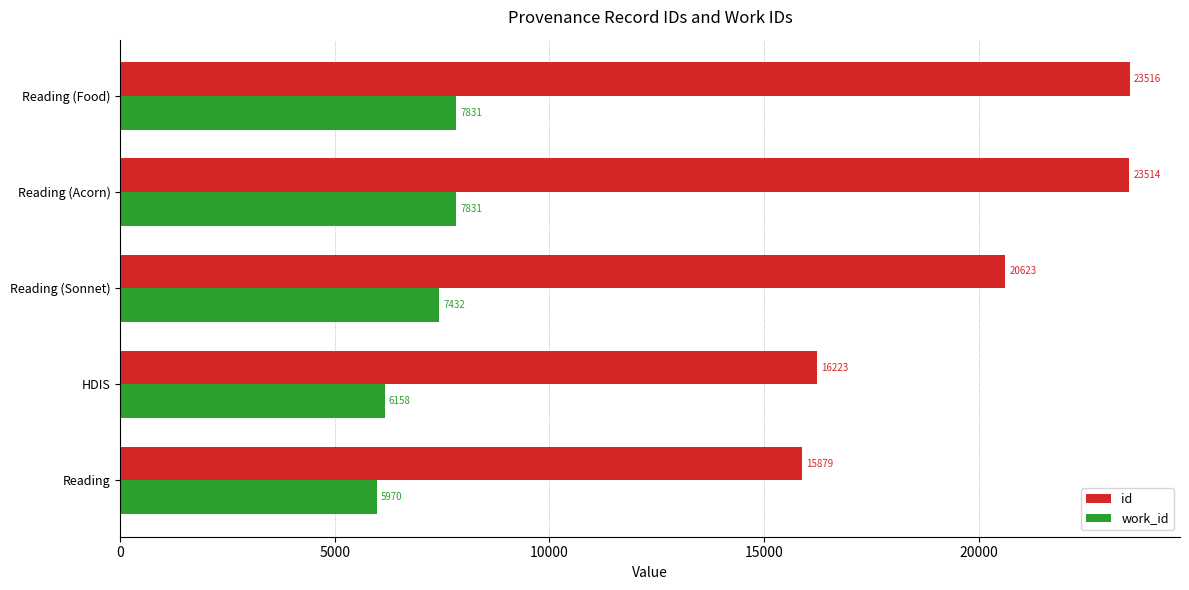

What is the difference between the maximum and minimum values in the work_id series?

1861